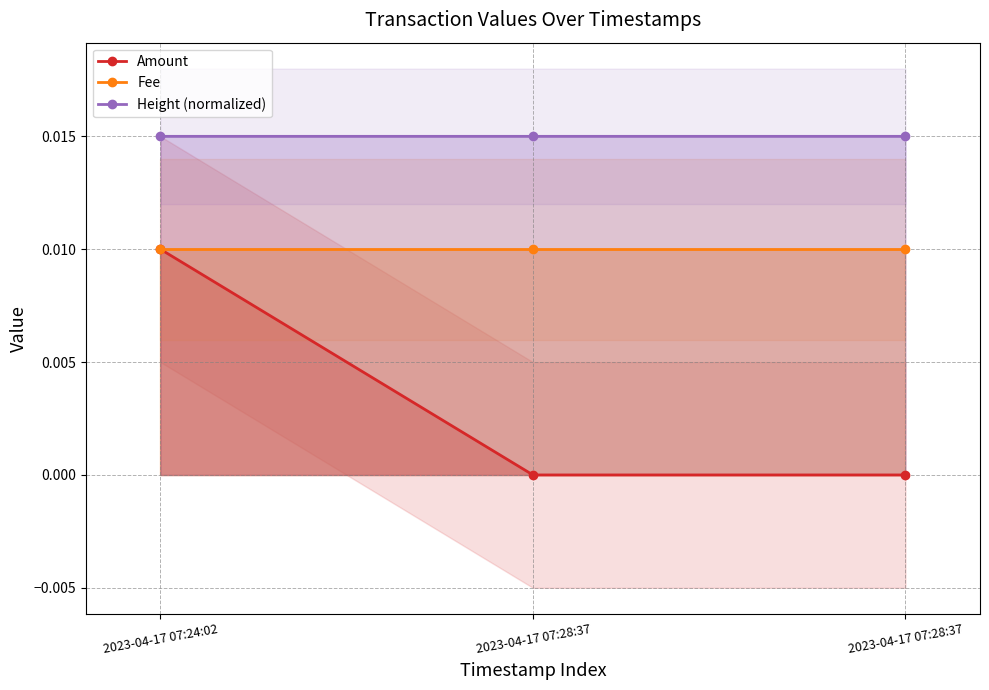

Reading left to right, what are all the values shown in this chart?

Amount: 2023-04-17 07:24:02=0.0	2023-04-17 07:28:37=0.0	2023-04-17 07:28:37=0.0
Fee: 2023-04-17 07:24:02=0.0	2023-04-17 07:28:37=0.0	2023-04-17 07:28:37=0.0
Height (normalized): 2023-04-17 07:24:02=0.0	2023-04-17 07:28:37=0.0	2023-04-17 07:28:37=0.0